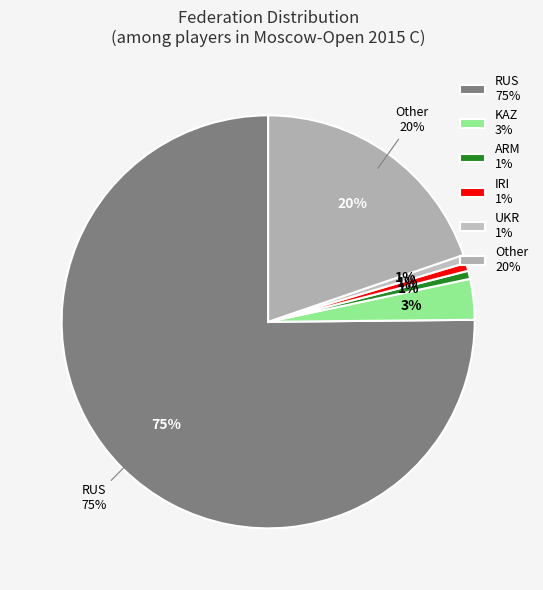

Do UKR and Other together represent more than half of the pie?

No